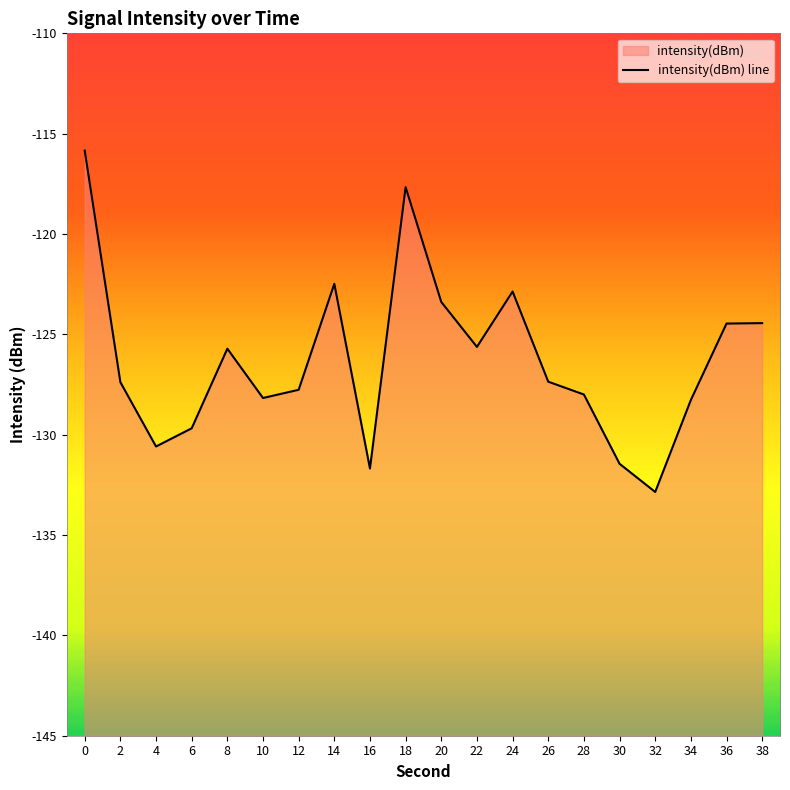

Between 6 and 32, which is larger?

6